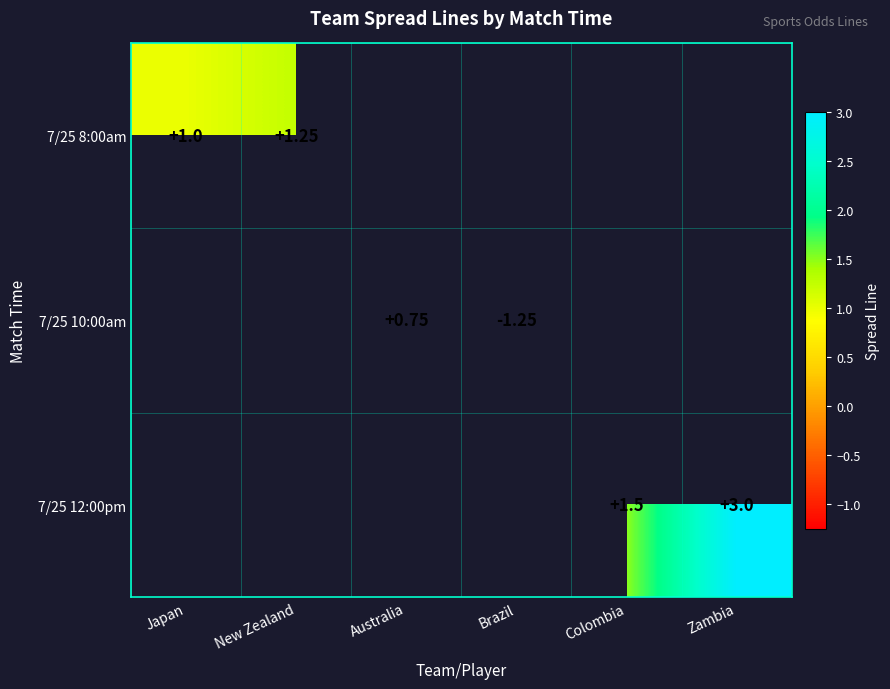

True or false: 7/25 12:00pm has a value of 2.1 at Colombia.

False